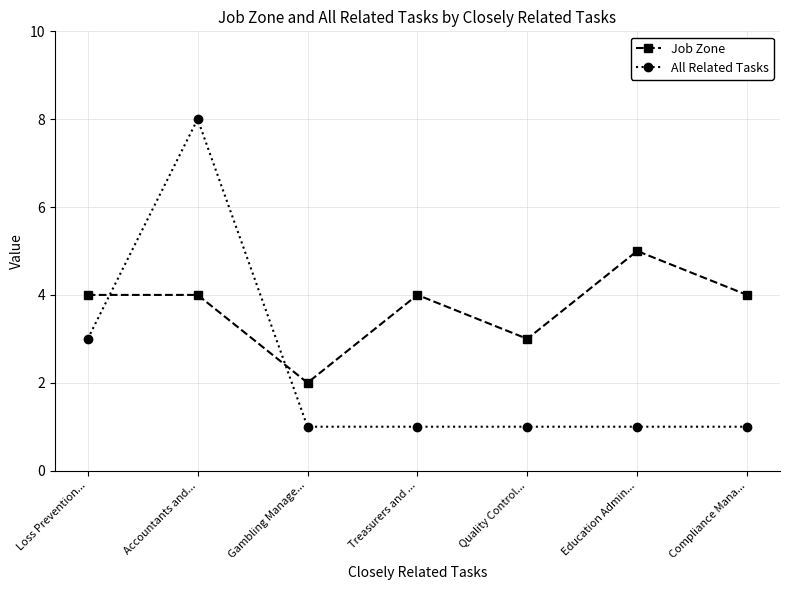

What is the average value of the Job Zone series?

4